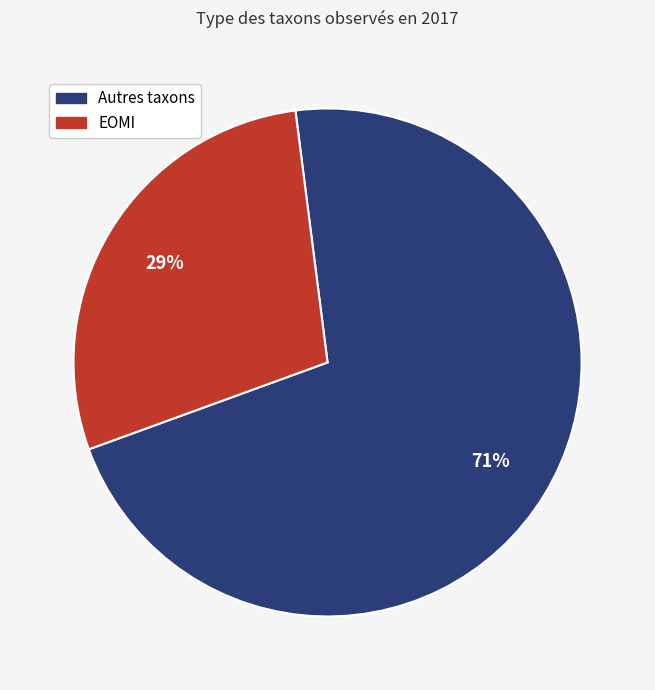

Which has a higher value, Autres taxons or EOMI?

Autres taxons